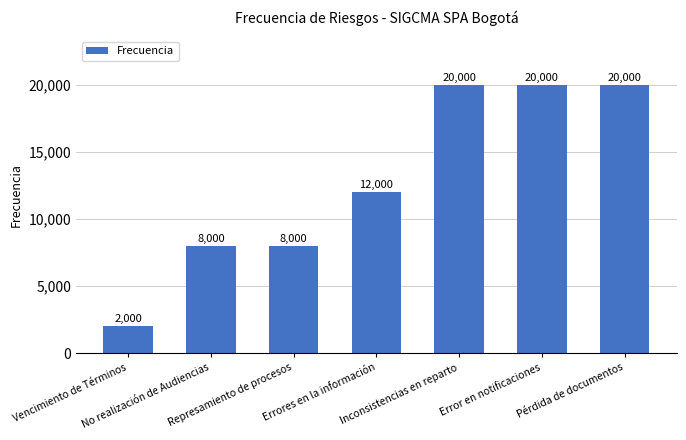

What value does the data have at No realización de Audiencias, to the nearest 100?

8000